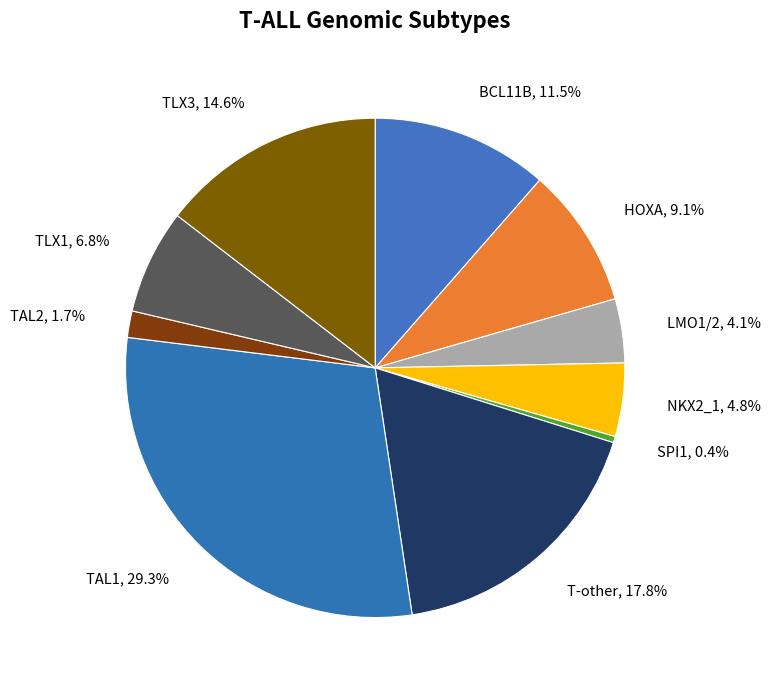

Count the number of slices in the pie.

10